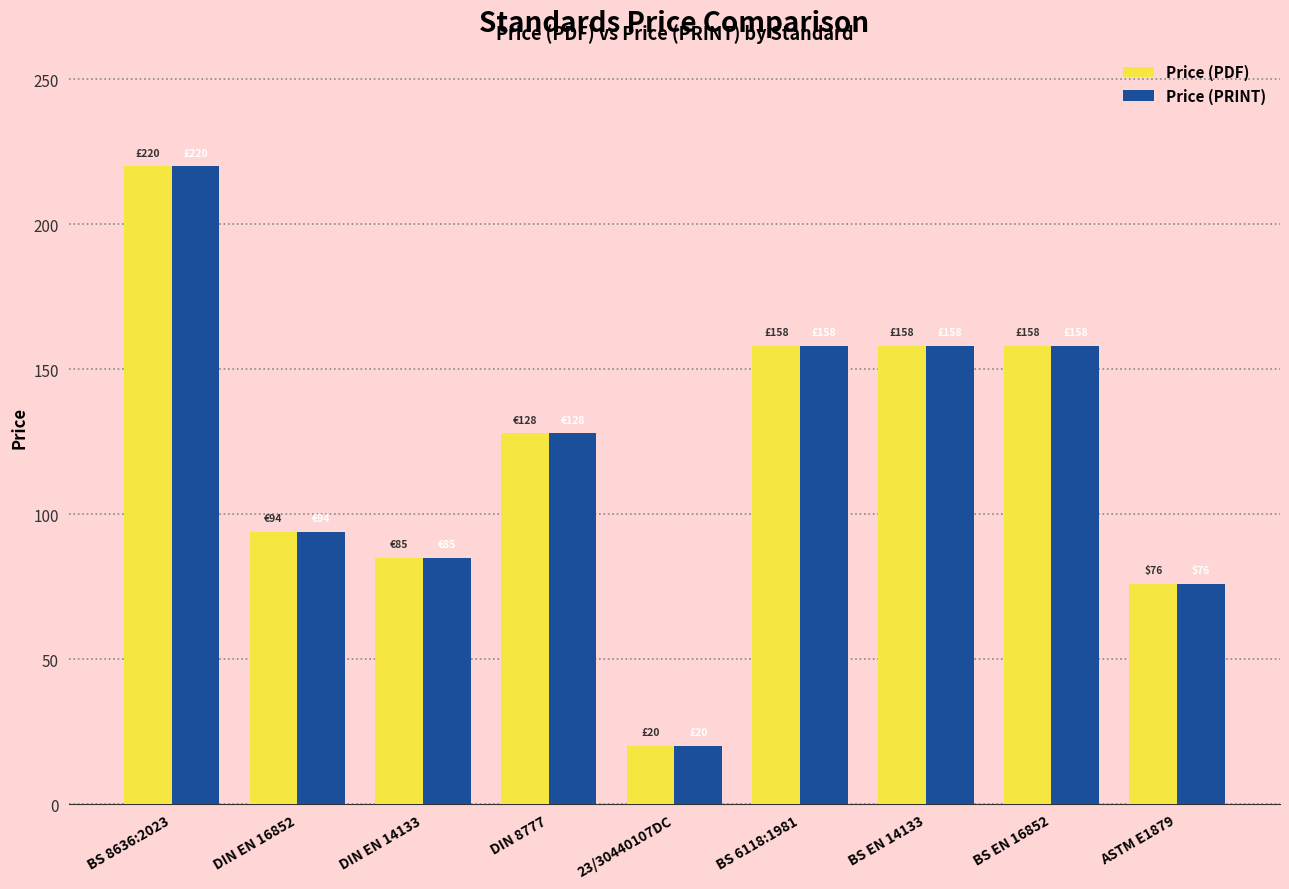

The Price (PRINT) series shows 158.0 at BS 6118:1981. True or false?

True